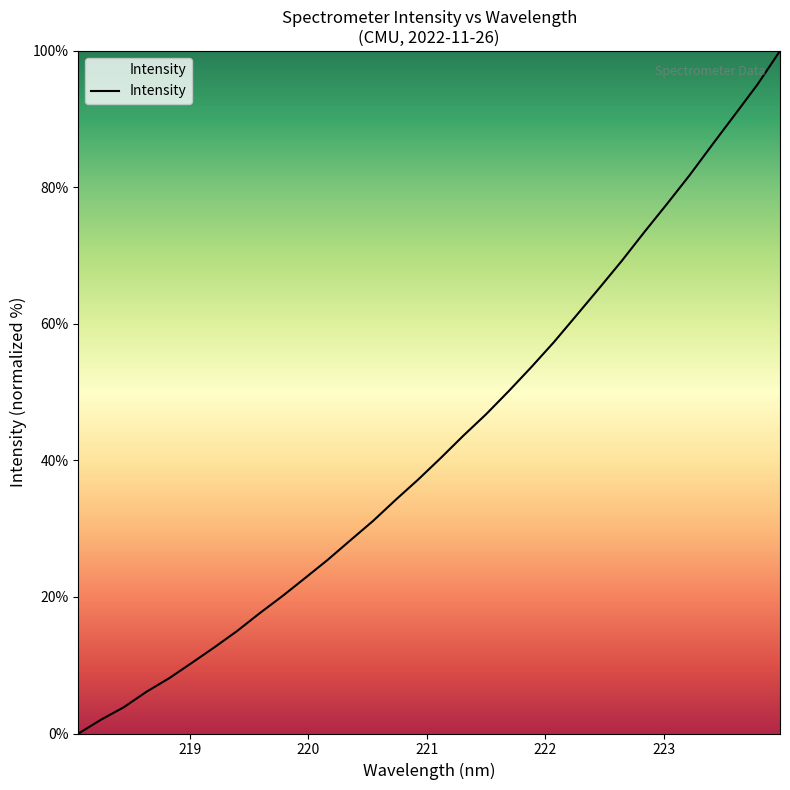

What is the difference between the maximum and minimum values?

100.0